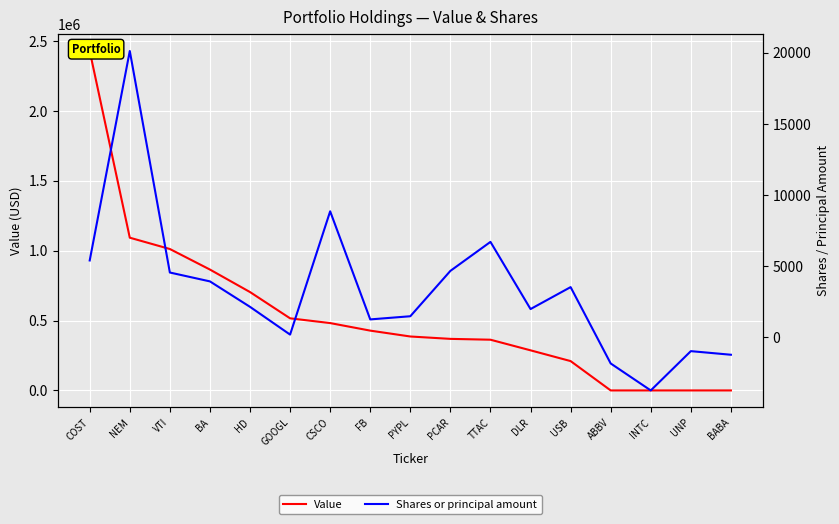

List the labels in order of Shares or principal amount value, largest first.

NEM, CSCO, TTAC, COST, PCAR, VTI, BA, USB, HD, DLR, PYPL, FB, GOOGL, UNP, BABA, ABBV, INTC